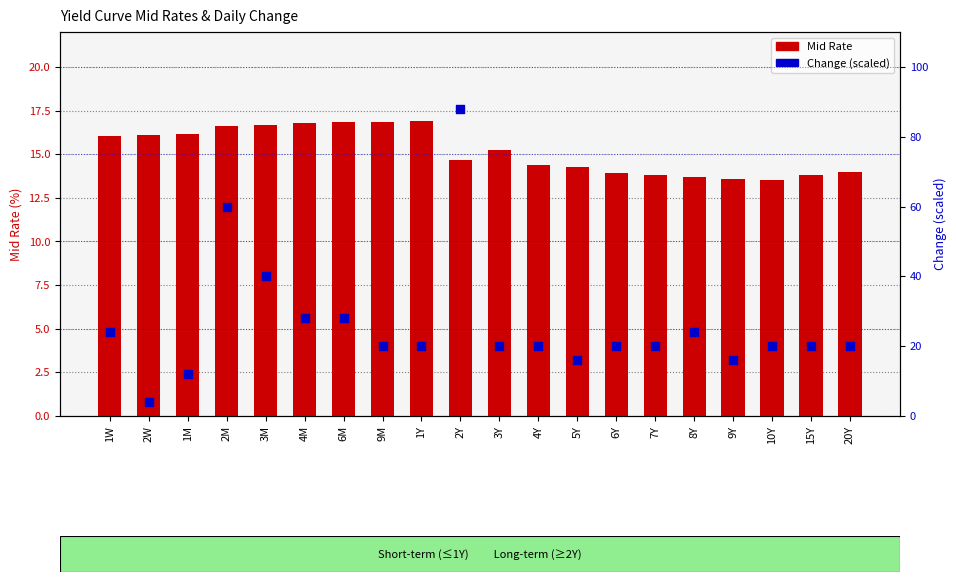

Which series contains the lowest Y value?

Change (scaled 0-100)